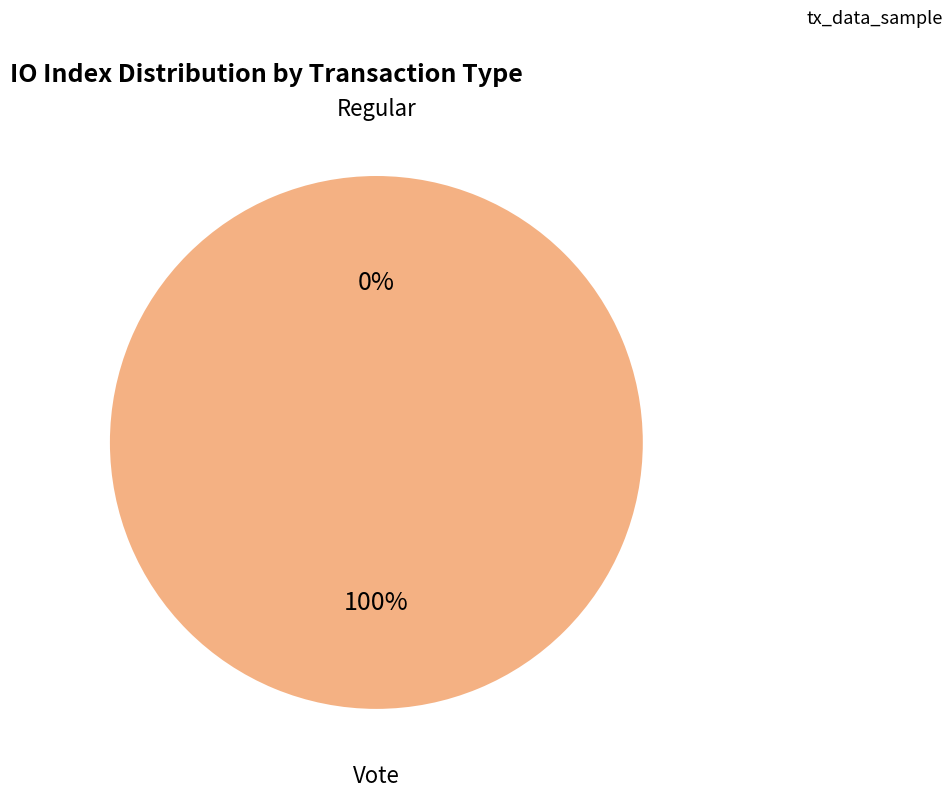

Do Regular and Vote together represent more than half of the pie?

Yes